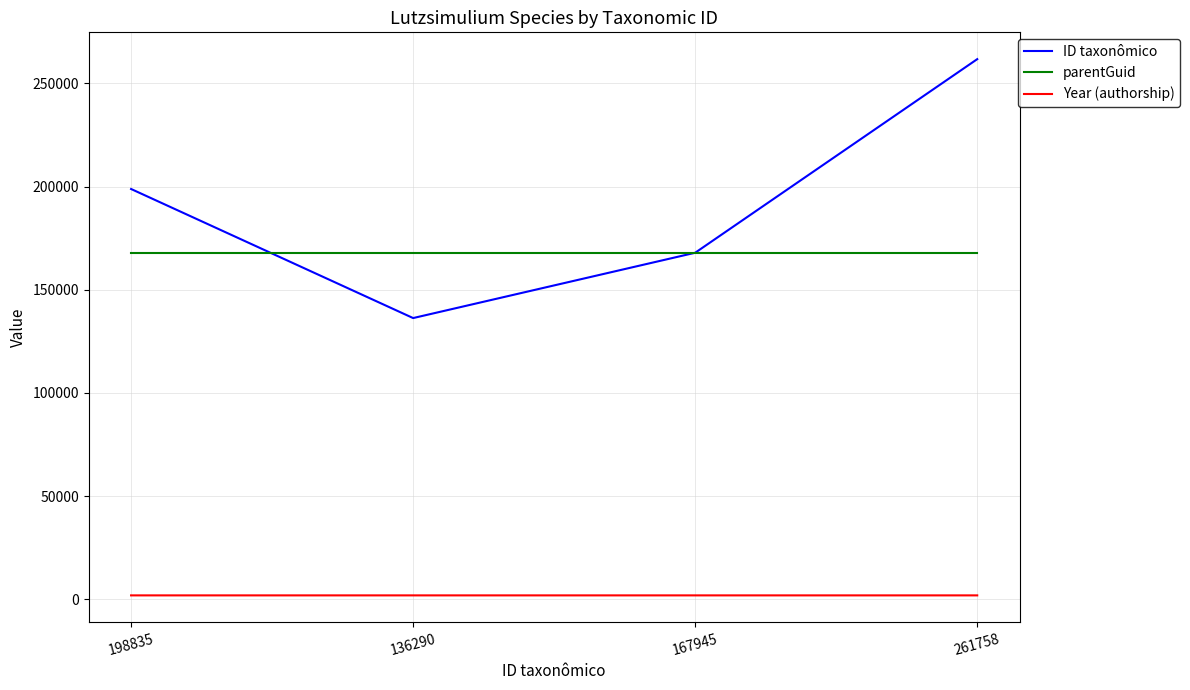

True or false: Year (authorship) and ID taxonômico cross at least once.

False